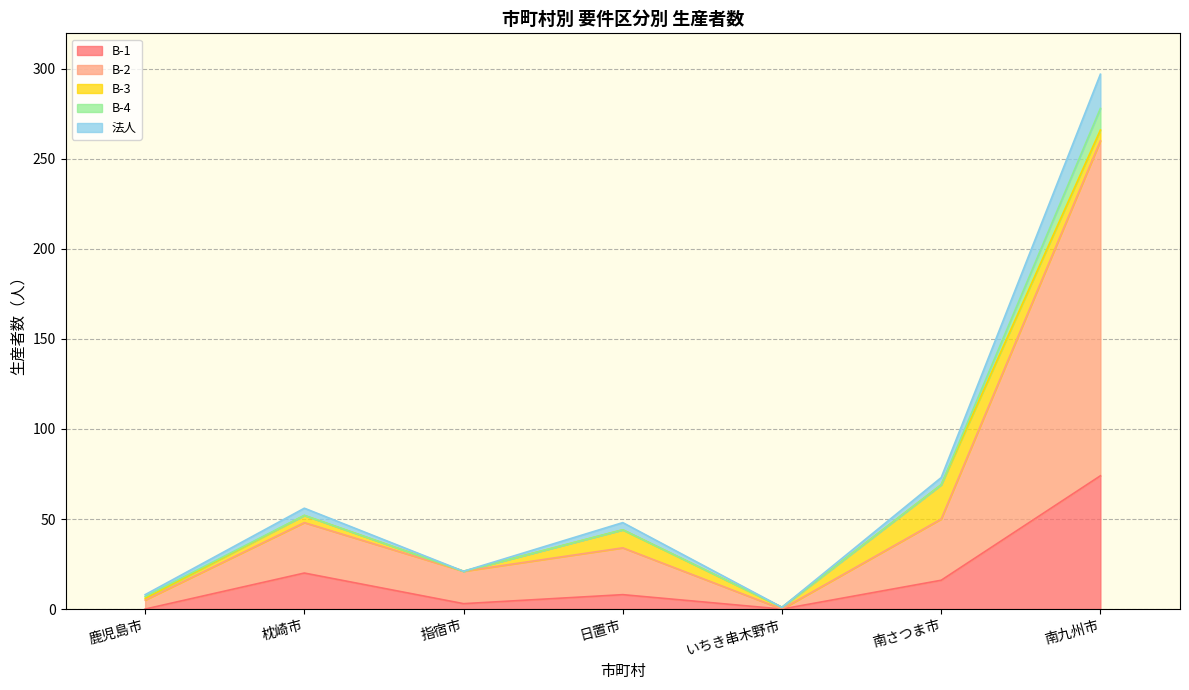

At which category is the sum across all series the highest?

南九州市